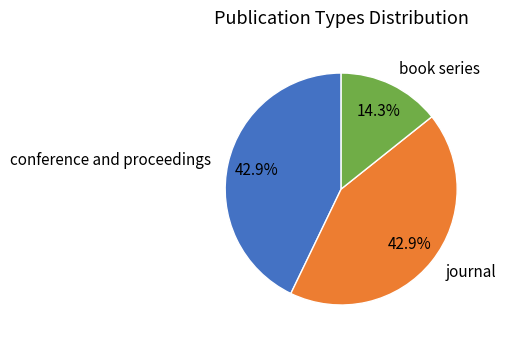

What is the ratio of the value at journal to the value at book series?

3.0